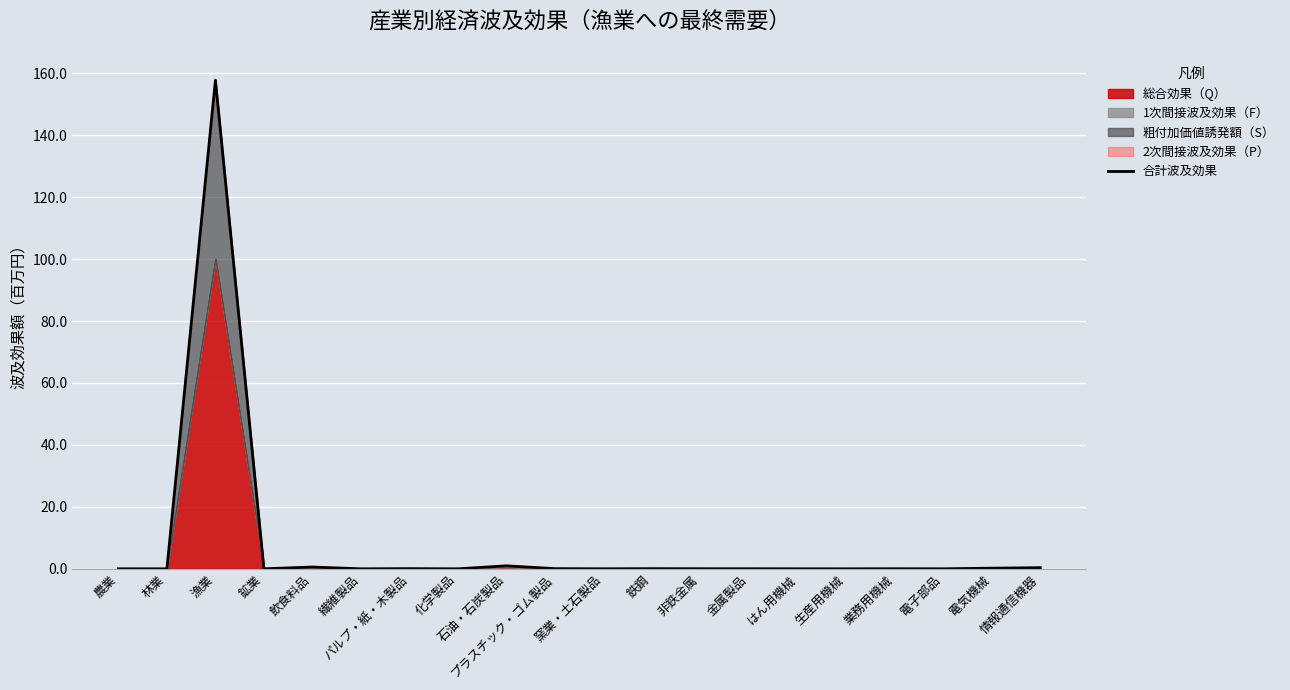

Is it true that the value at 漁業 is 157.8?

True